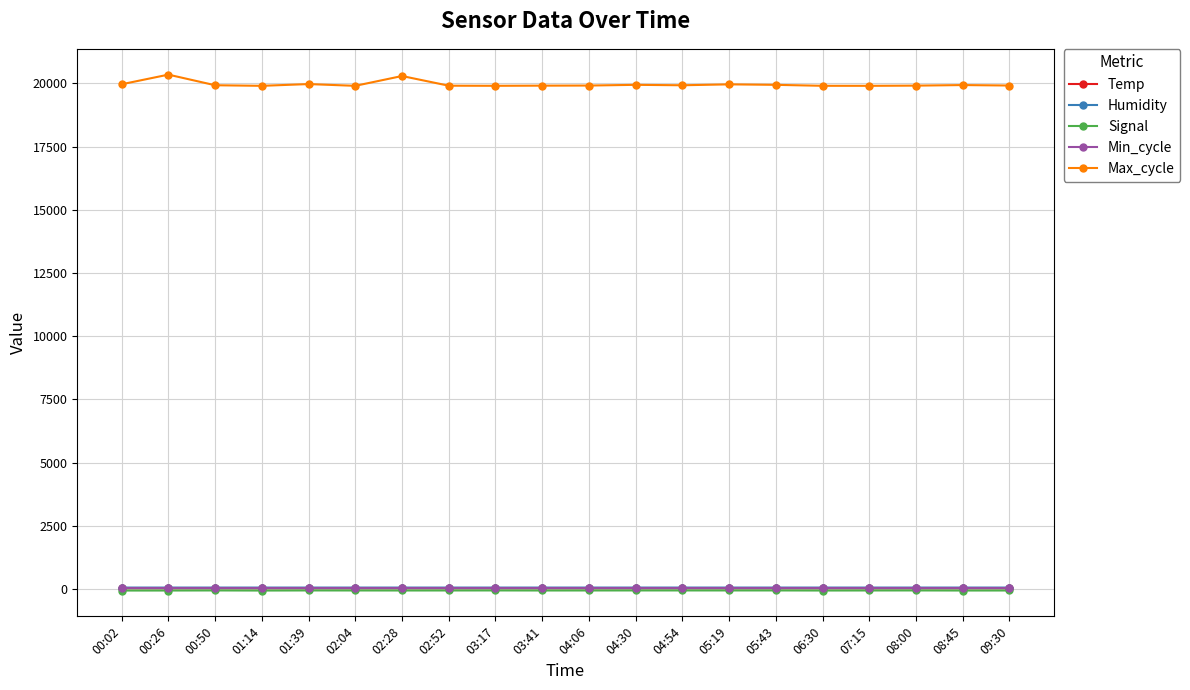

What is the value of the Humidity point at the 9th from the left?

51.2